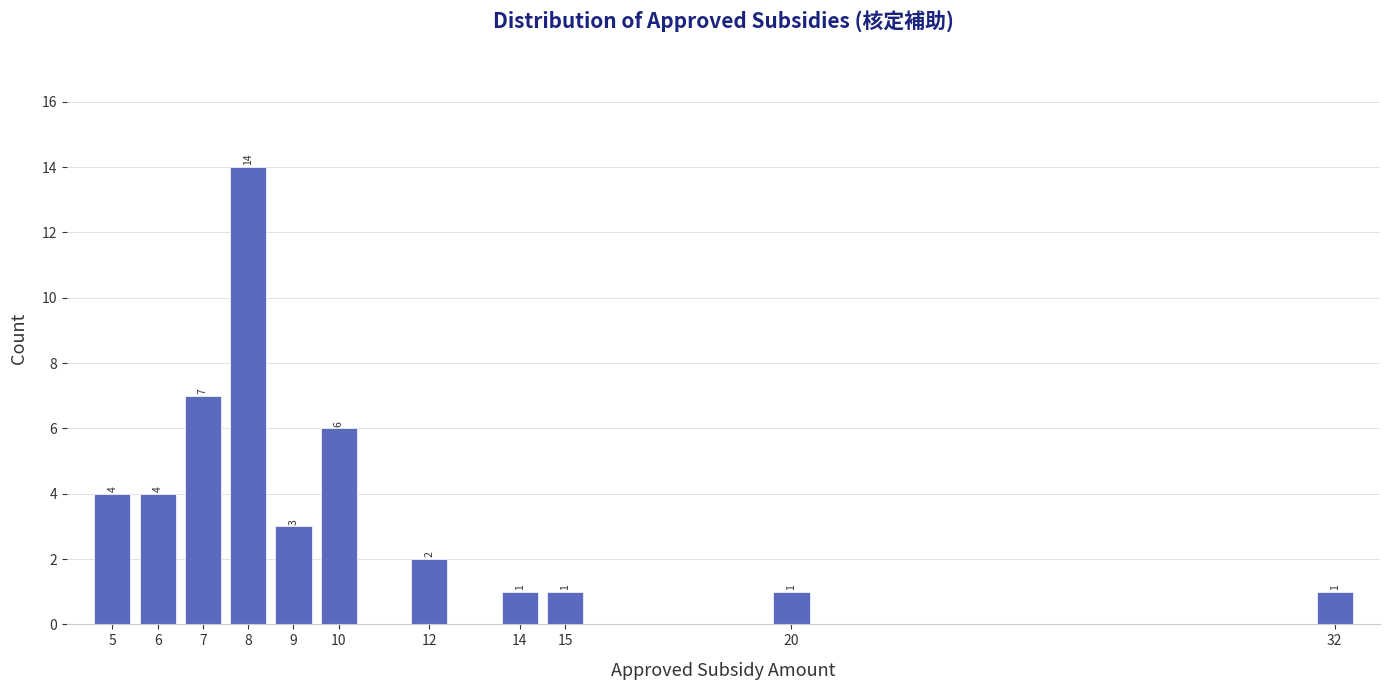

Reading left to right, extract all data points from this chart.

4	4	7	14	3	6	2	1	1	1	1